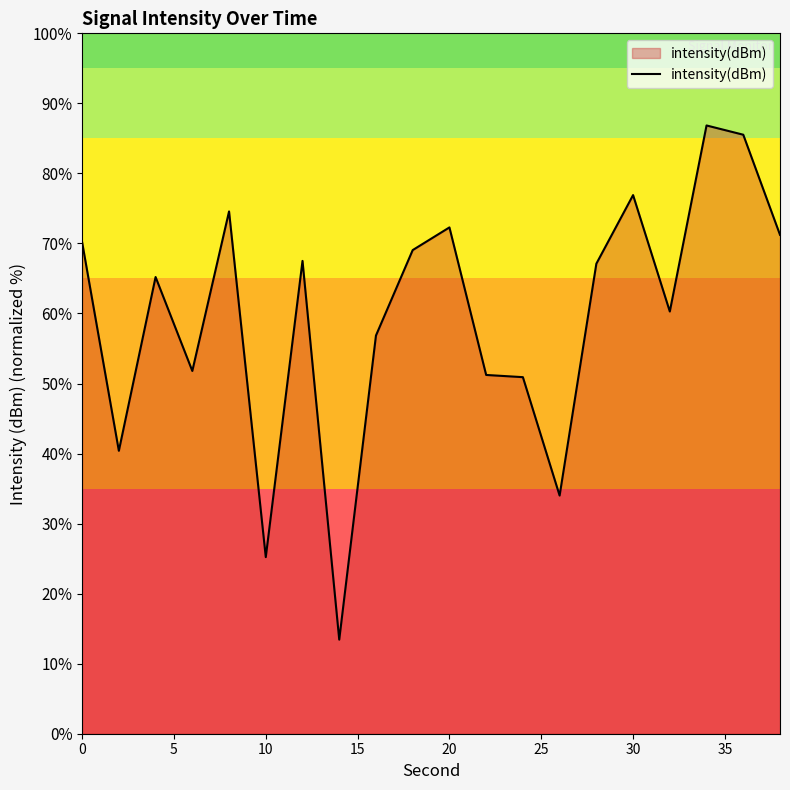

How many lines are shown in the chart?

1